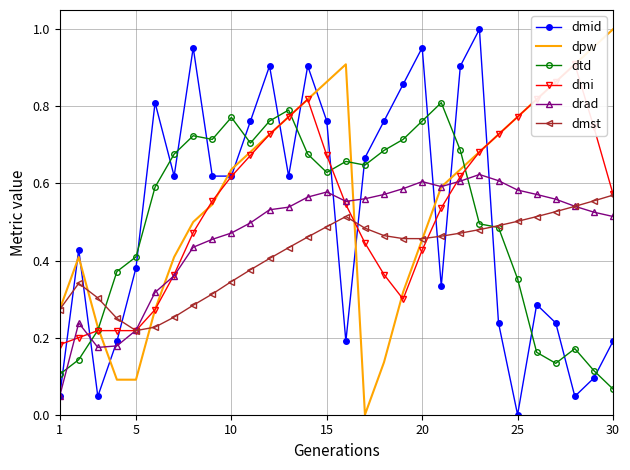

What is the average value of the dpw series?

0.6